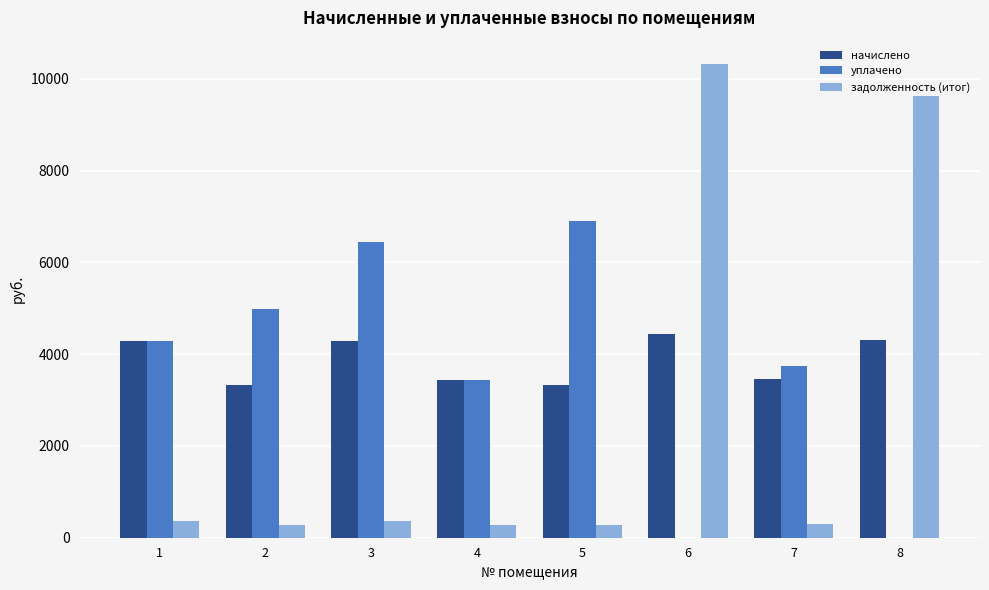

Between 3 and 7, which series saw the biggest shift?

уплачено